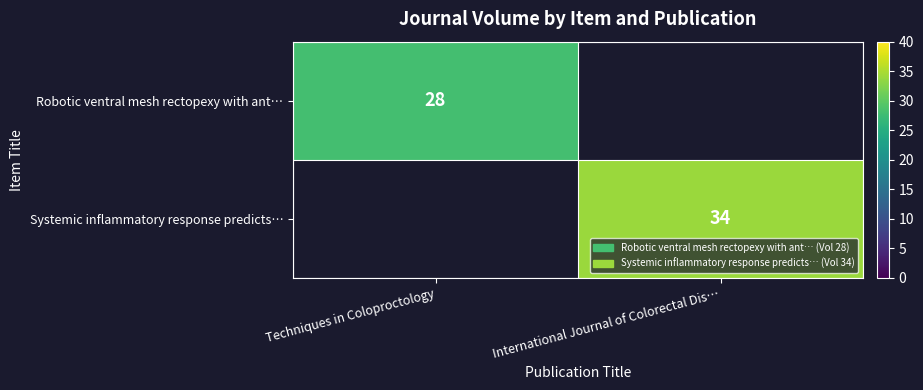

The Systemic inflammatory response predicts… series shows 49.0 at International Journal of Colorectal Dis…. True or false?

False